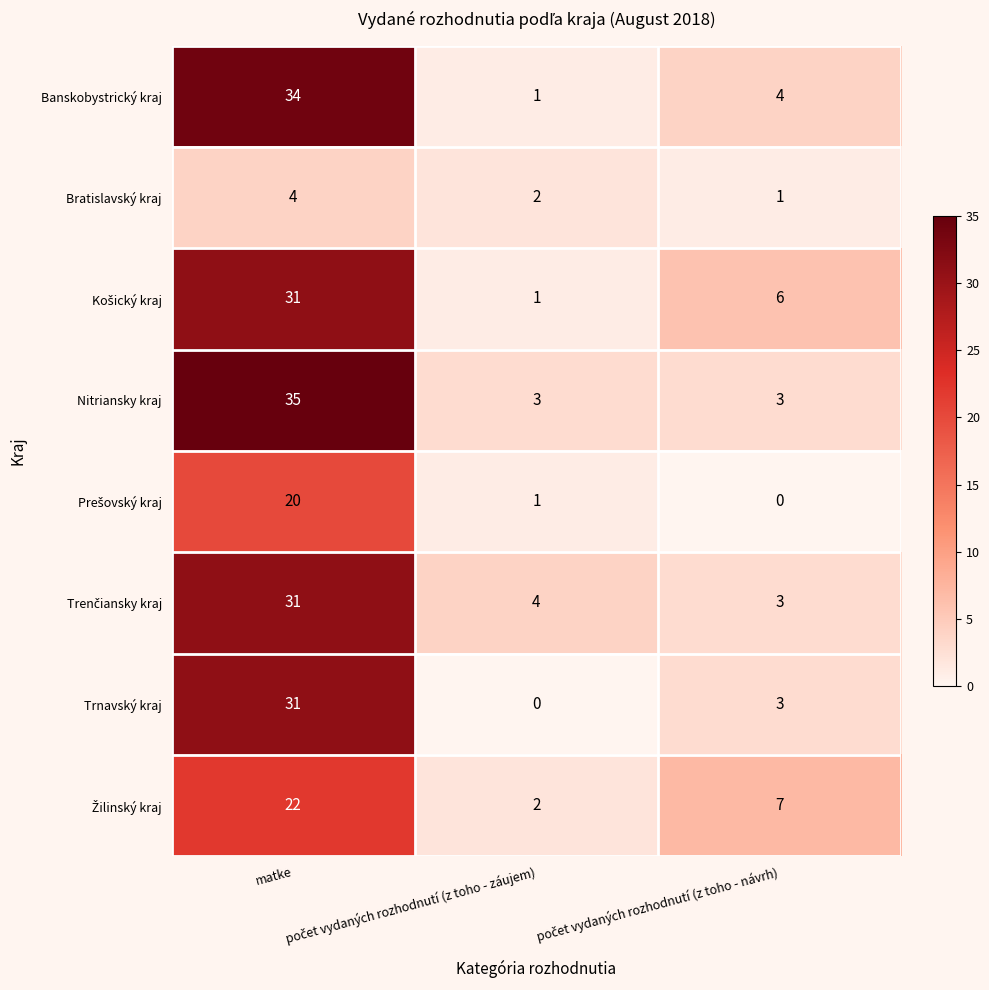

Which series has the largest range (max minus min)?

Banskobystrický kraj